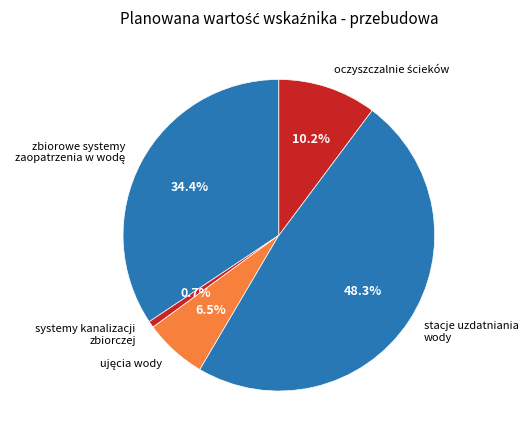

How many segments does this pie chart have?

5